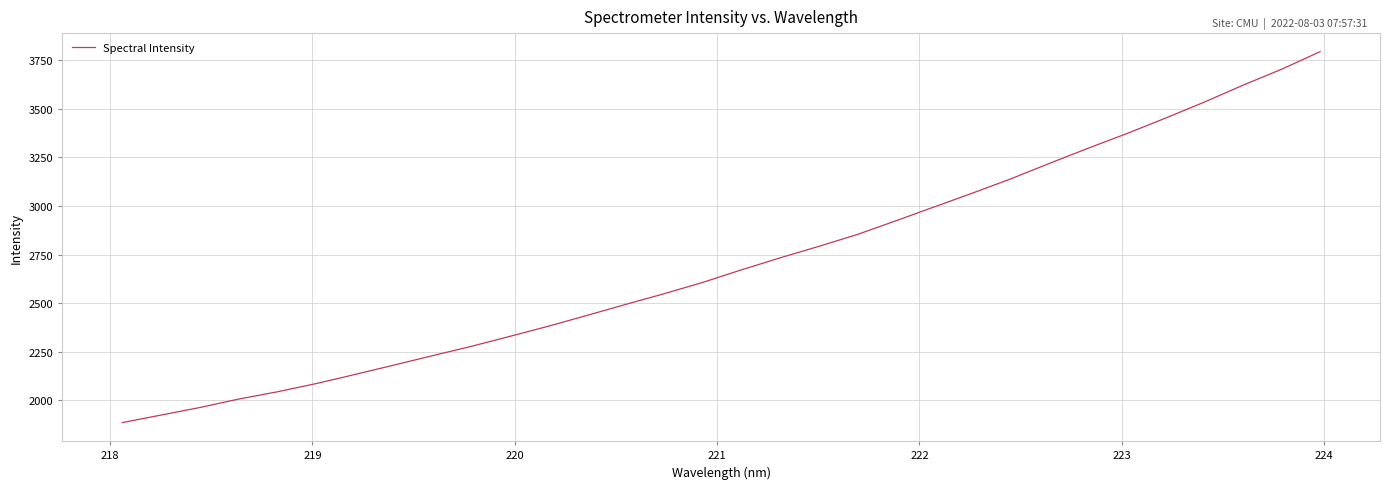

What is the minimum value shown in the chart?

1885.8